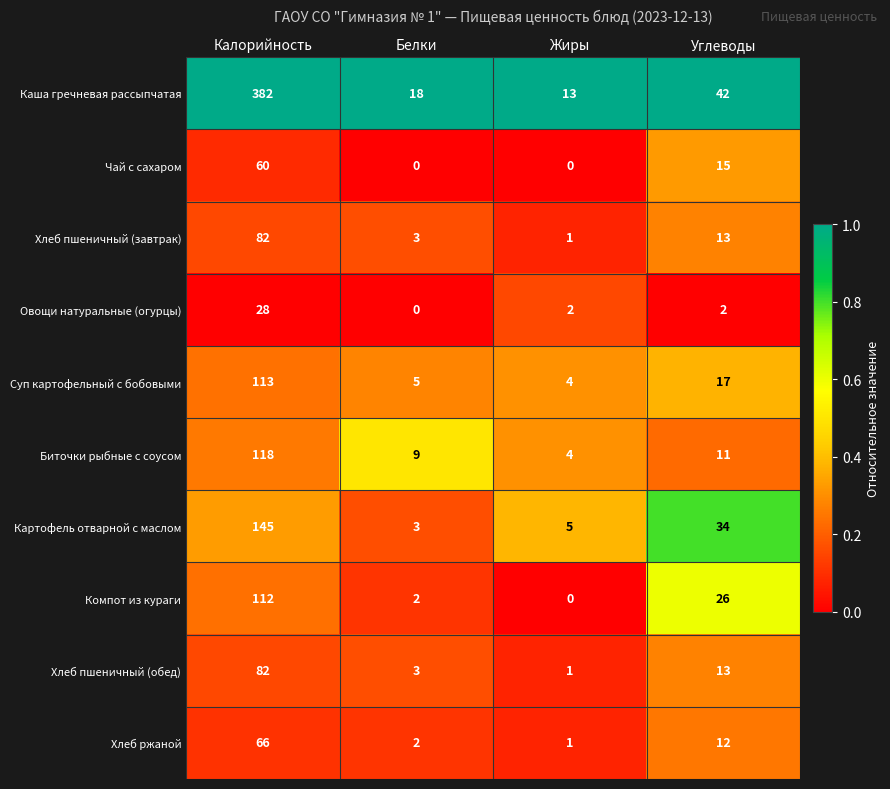

Which series changed the most between Калорийность and Углеводы?

Каша гречневая рассыпчатая